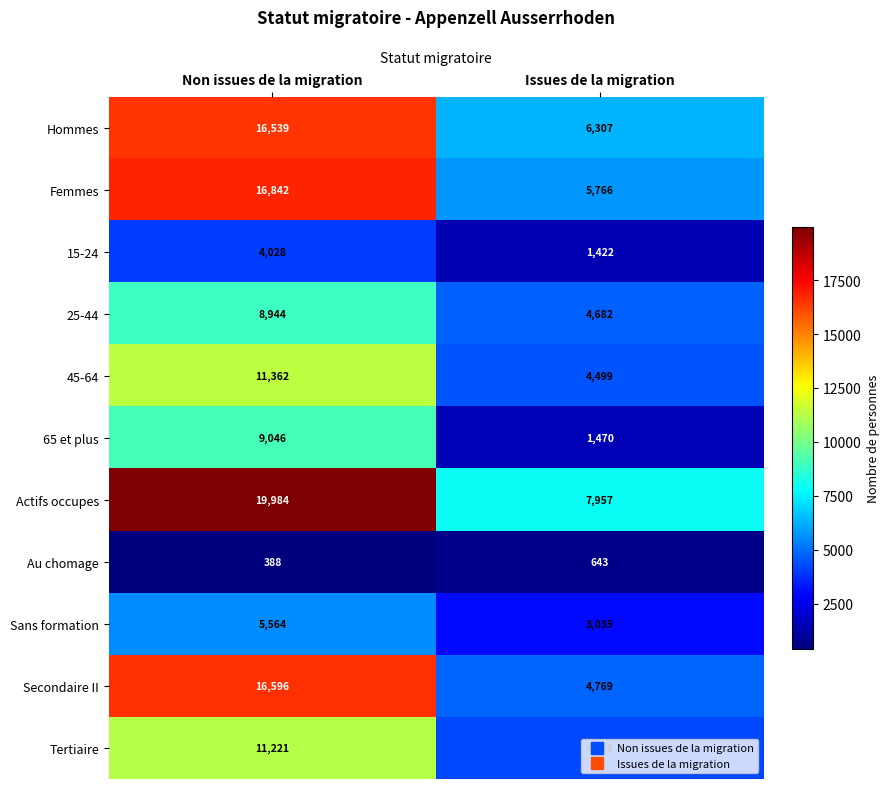

What is the total value across all series at Non issues de la migration?

120514